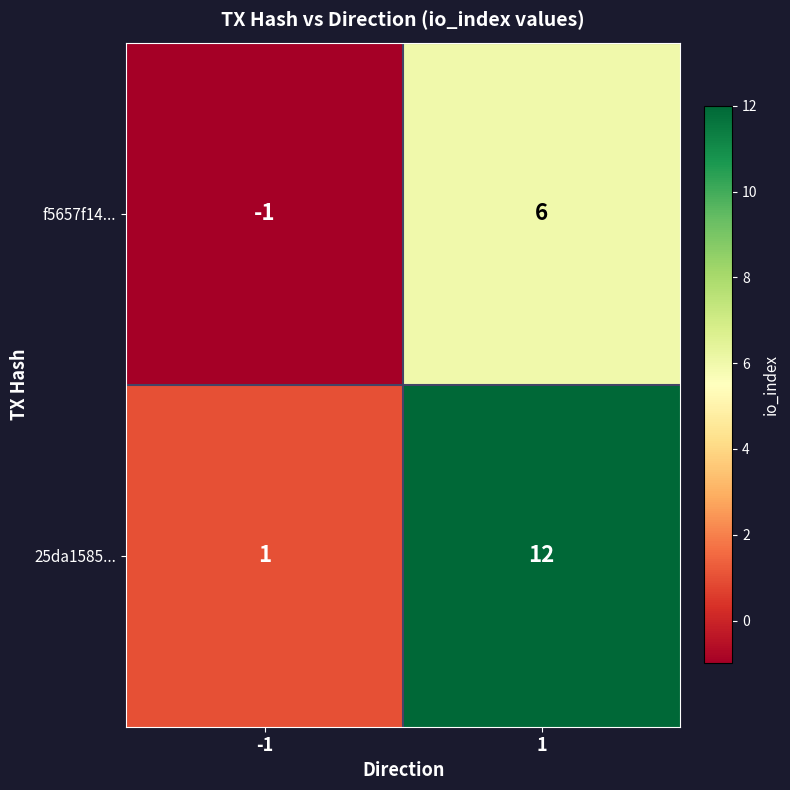

What is the spread (max minus min) of values at -1?

2